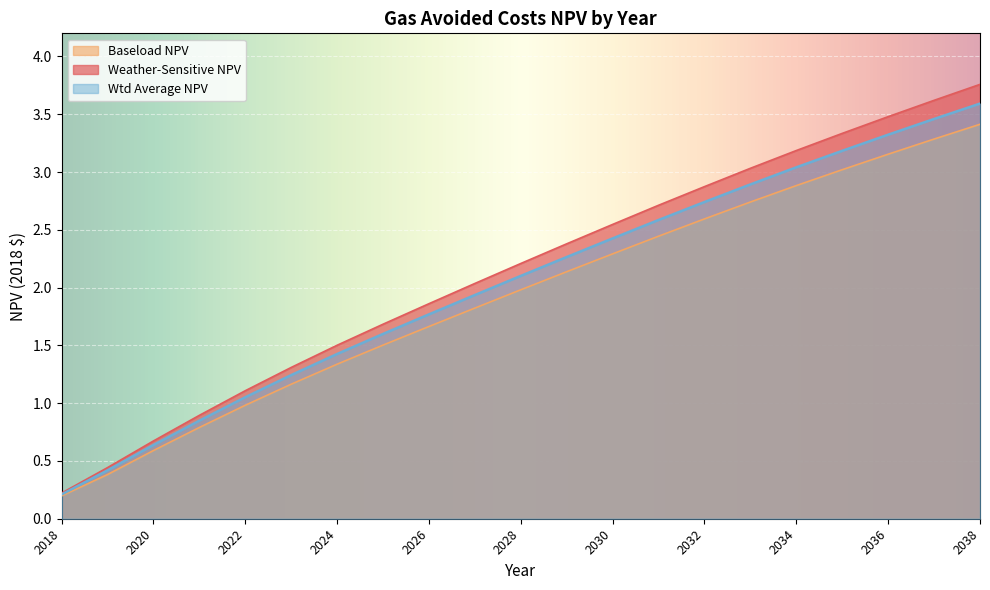

Does the chart display data point markers on the line(s)?

No